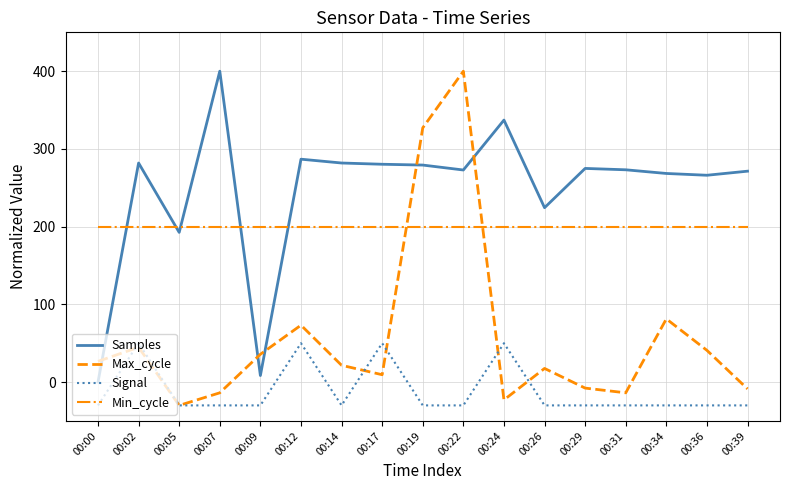

What is the maximum value for Min_cycle?

200.0